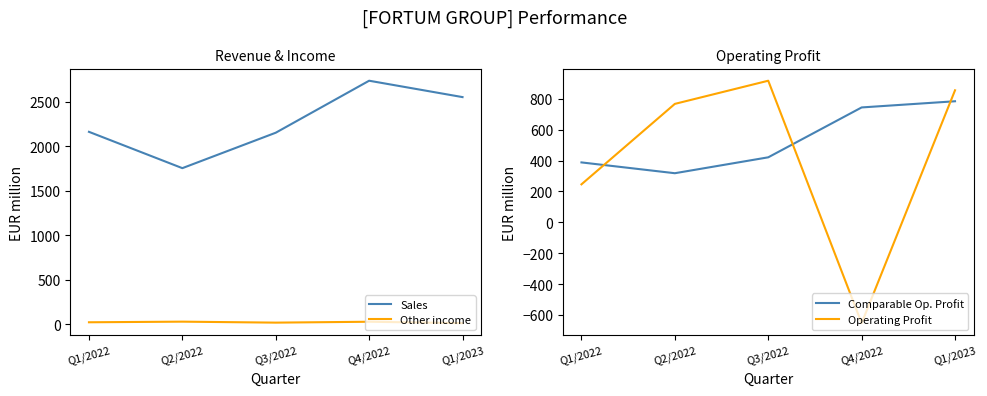

Is the value of Operating Profit at Q1/2022 greater than the value of Other income at Q1/2023?

Yes